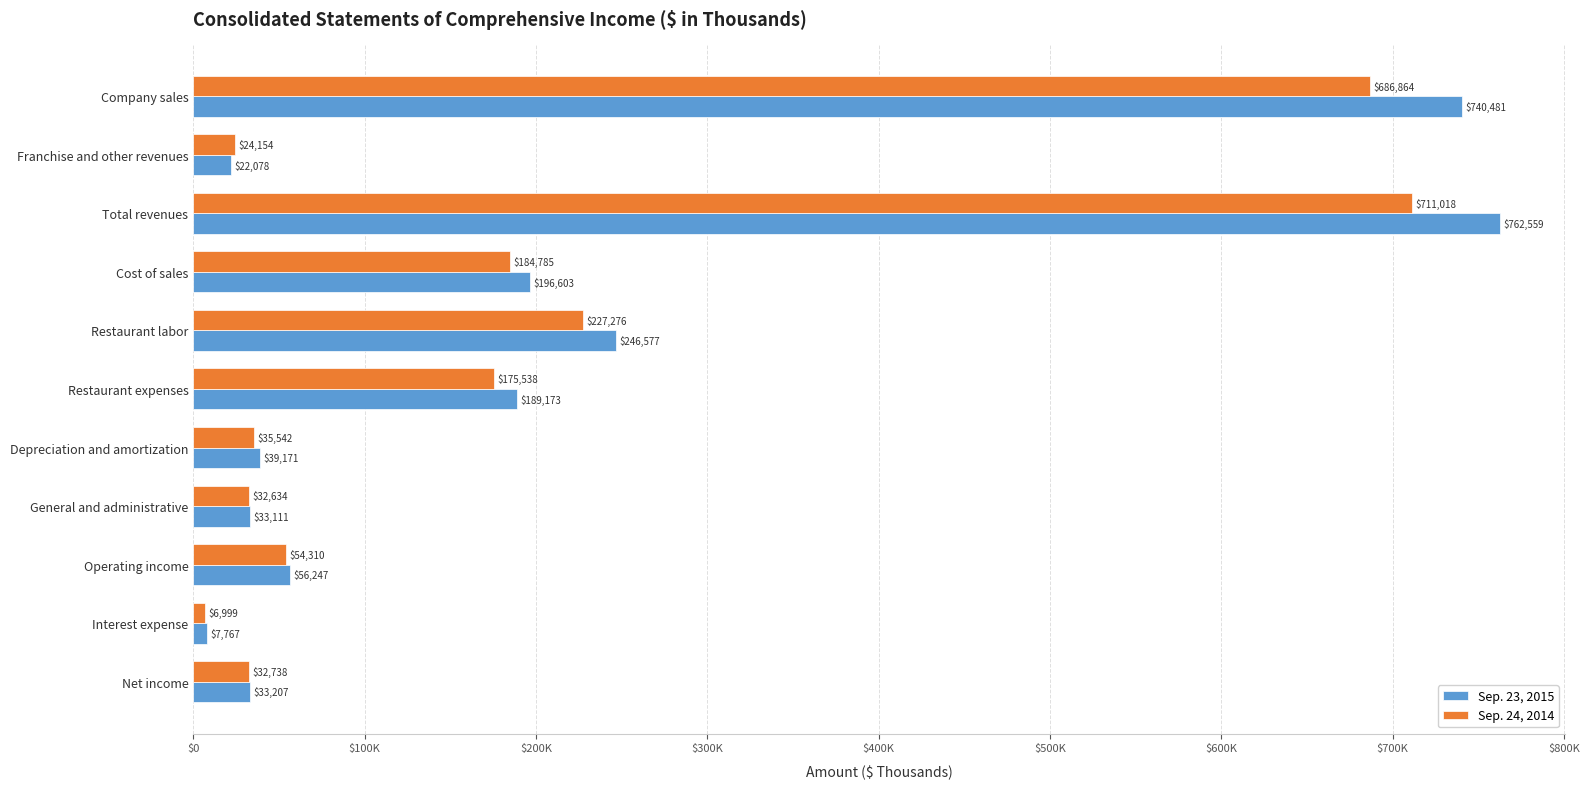

Which label corresponds to the largest value in the chart?

Total revenues